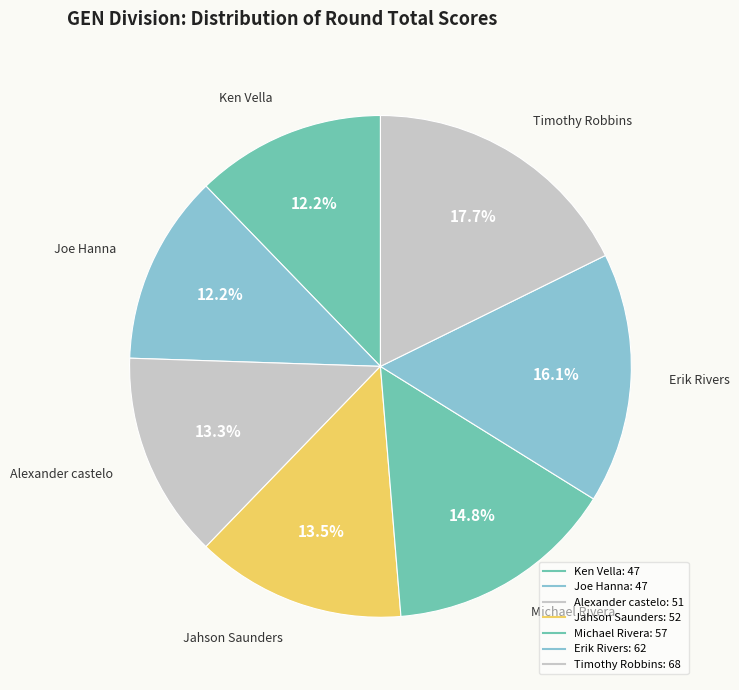

How many segments does this pie chart have?

7